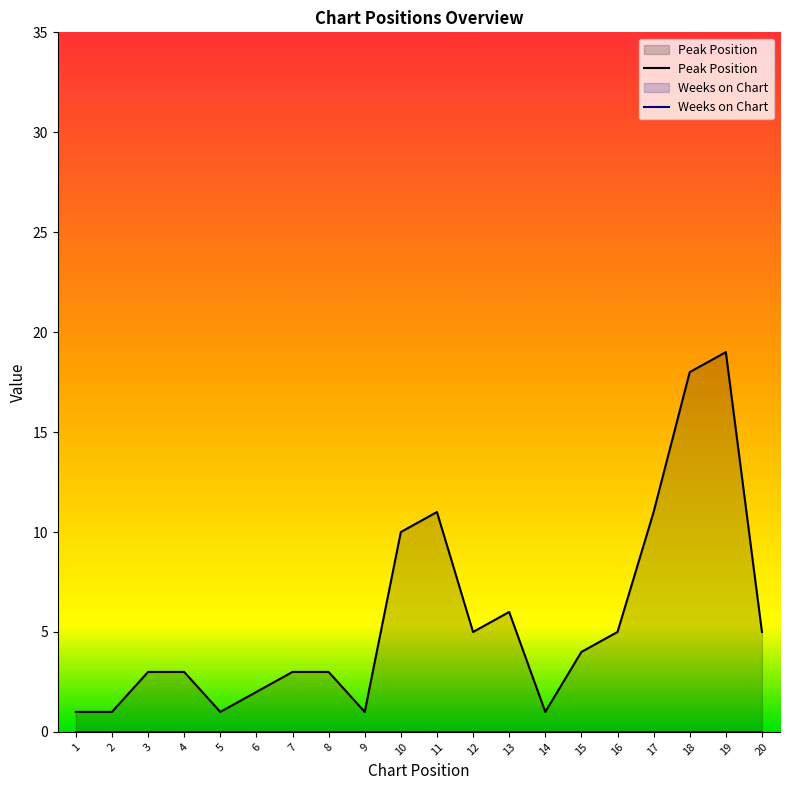

Reading left to right, extract all data points from this chart.

Peak Position: 1=1	2=1	3=3	4=3	5=1	6=2	7=3	8=3	9=1	10=10	11=11	12=5	13=6	14=1	15=4	16=5	17=11	18=18	19=19	20=5
Weeks on Chart: 1=0	2=0	3=0	4=0	5=0	6=0	7=0	8=0	9=0	10=0	11=0	12=0	13=0	14=0	15=0	16=0	17=0	18=0	19=0	20=0